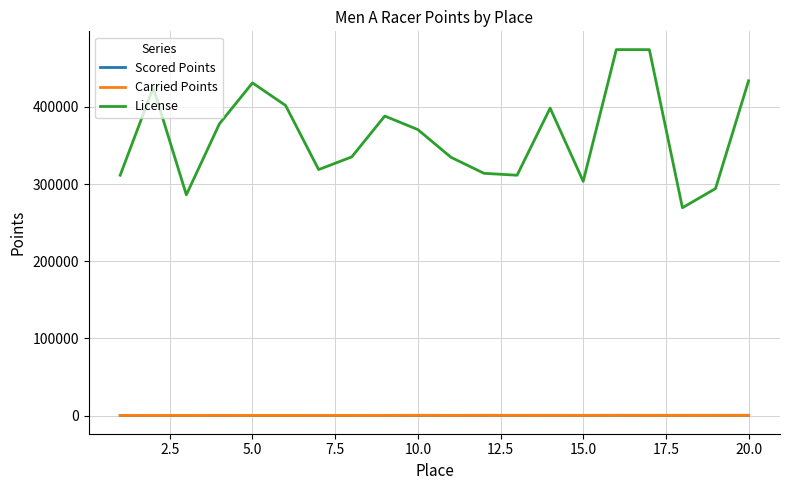

True or false: License and Scored Points cross at least once.

False